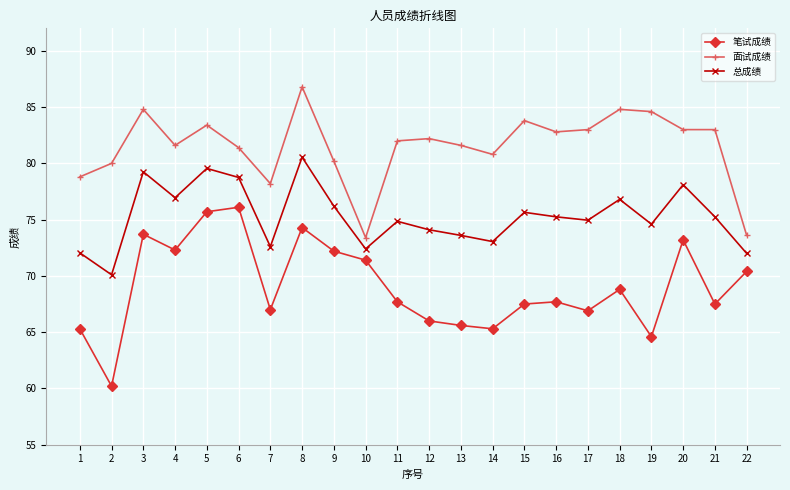

How many interior local peaks does the 笔试成绩 series have?

6